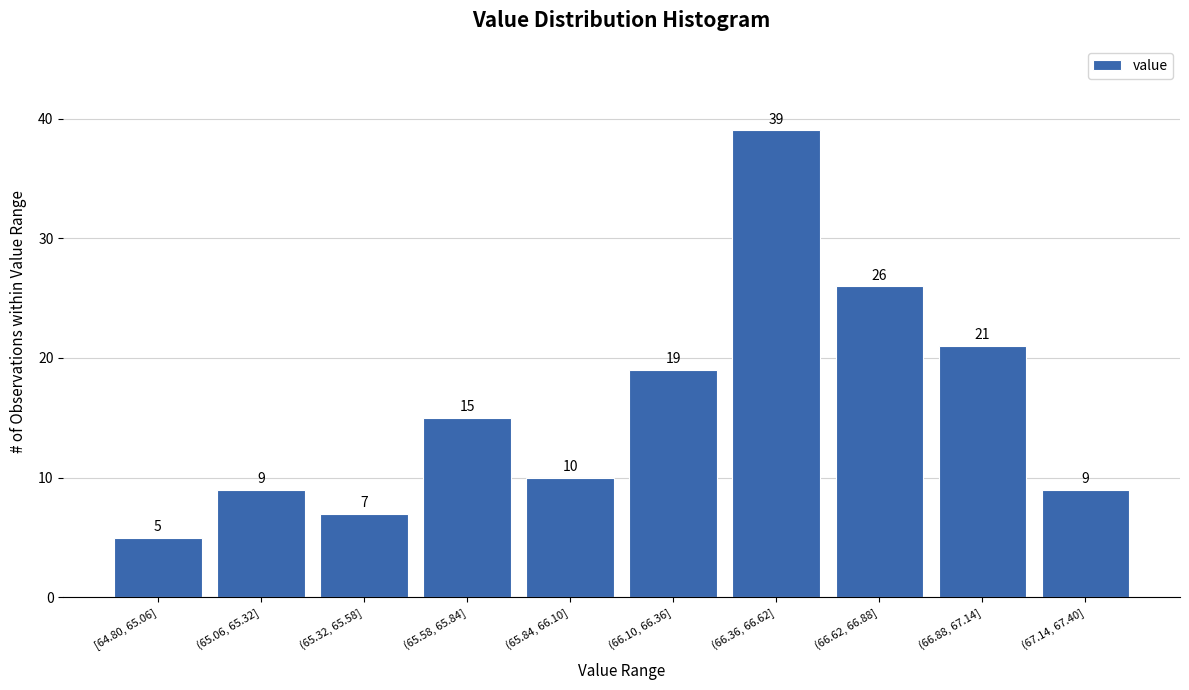

Reading left to right, list all the values displayed in this chart.

5	9	7	15	10	19	39	26	21	9